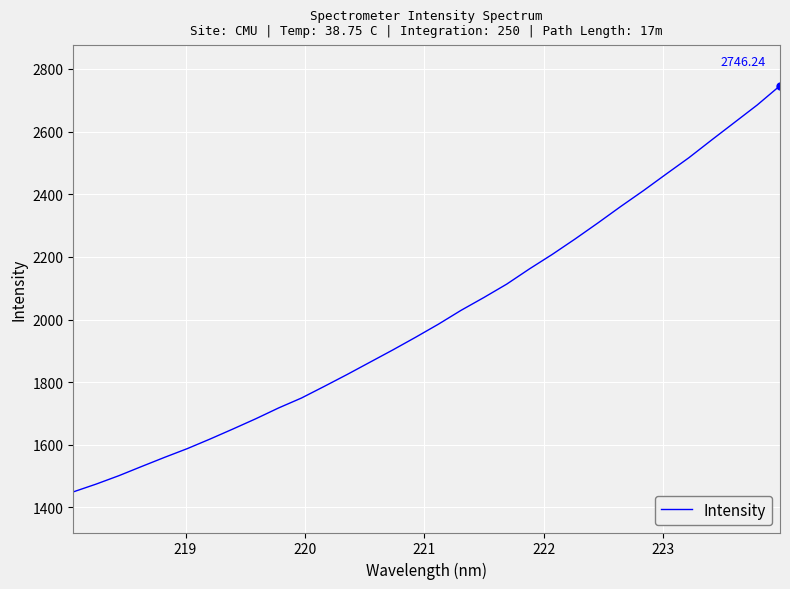

What is the difference between the maximum and minimum values?

1296.4